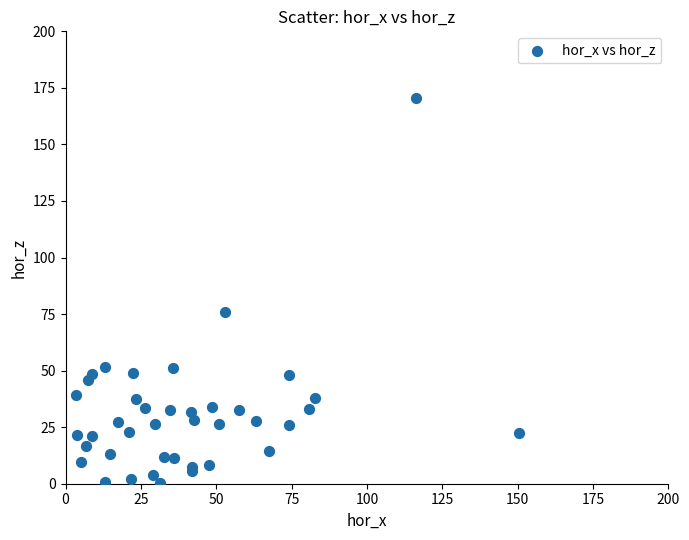

What Y value in the scatter plot is closest to 85?

75.9